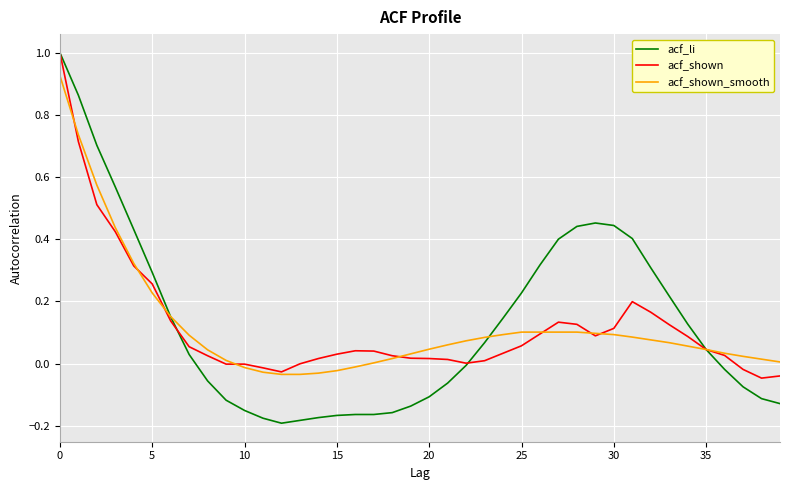

What is the greatest value displayed?

1.0